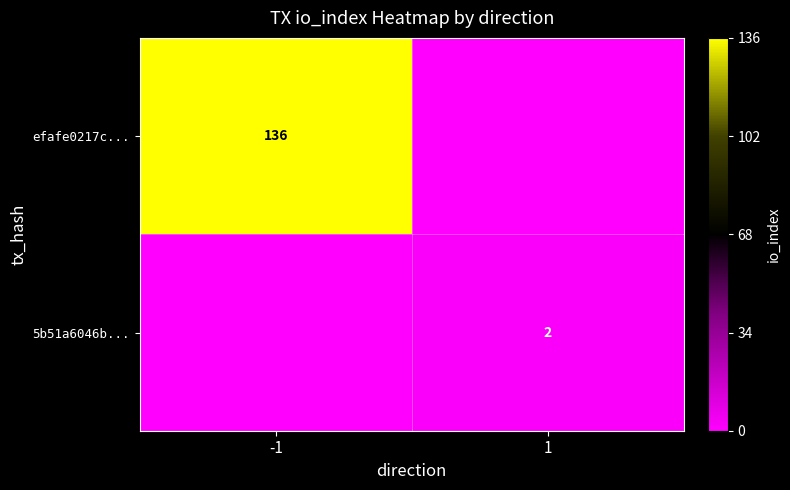

Is the value of efafe0217c... at -1 greater than the value of 5b51a6046b... at 1?

Yes